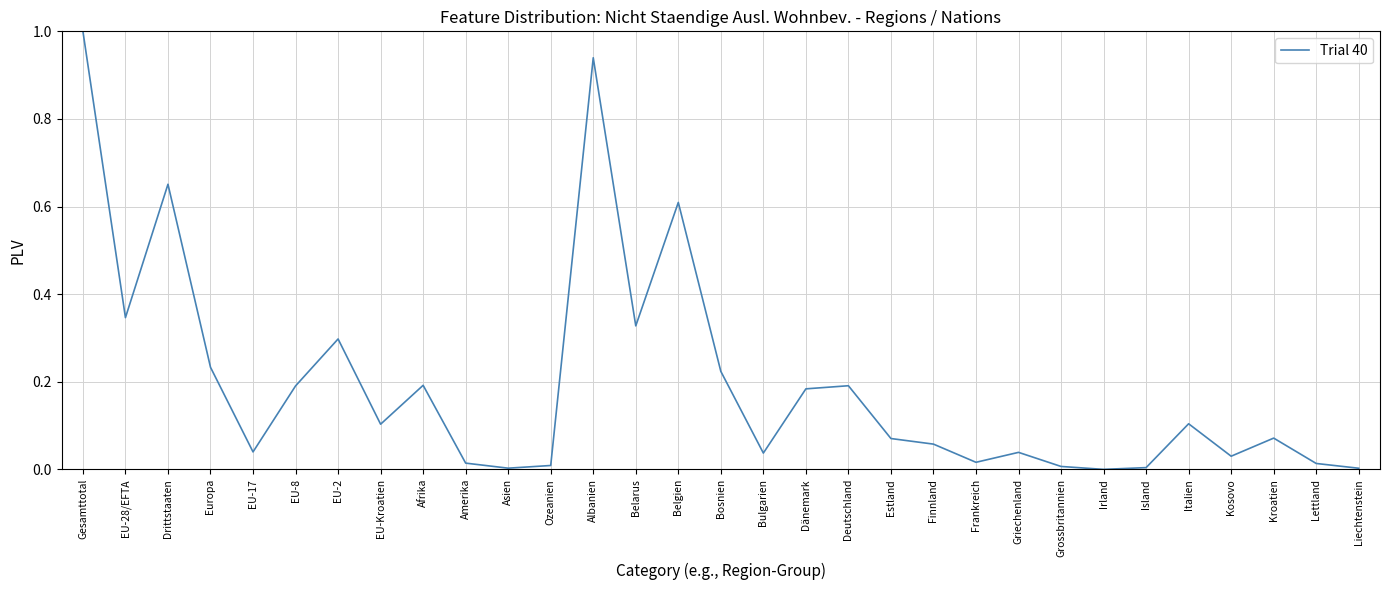

What is the sum of all values?

6.0